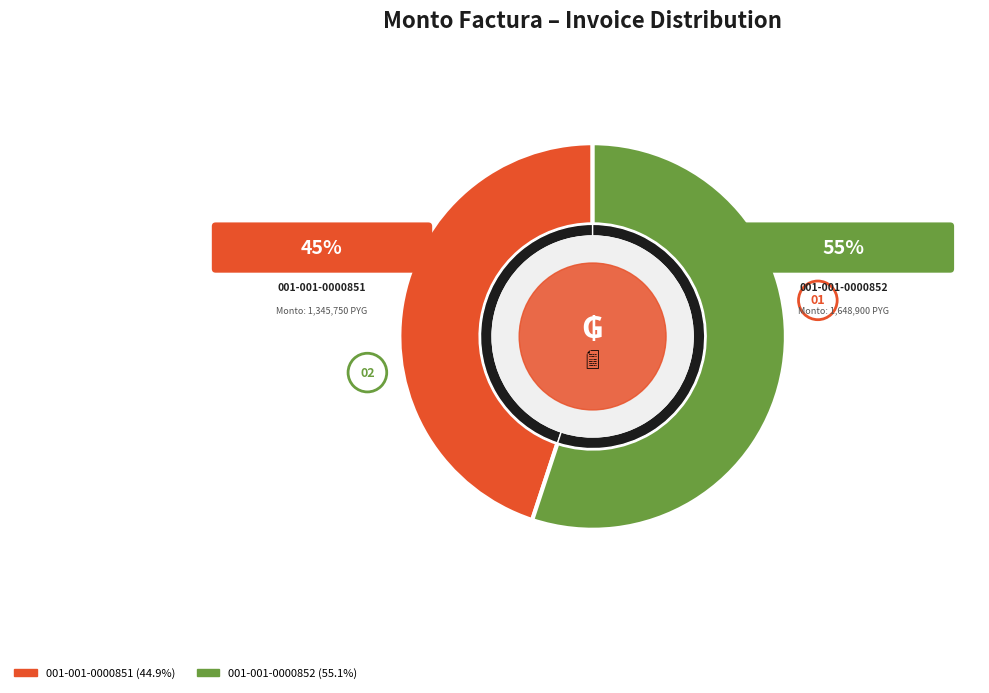

How many segments does this pie chart have?

2